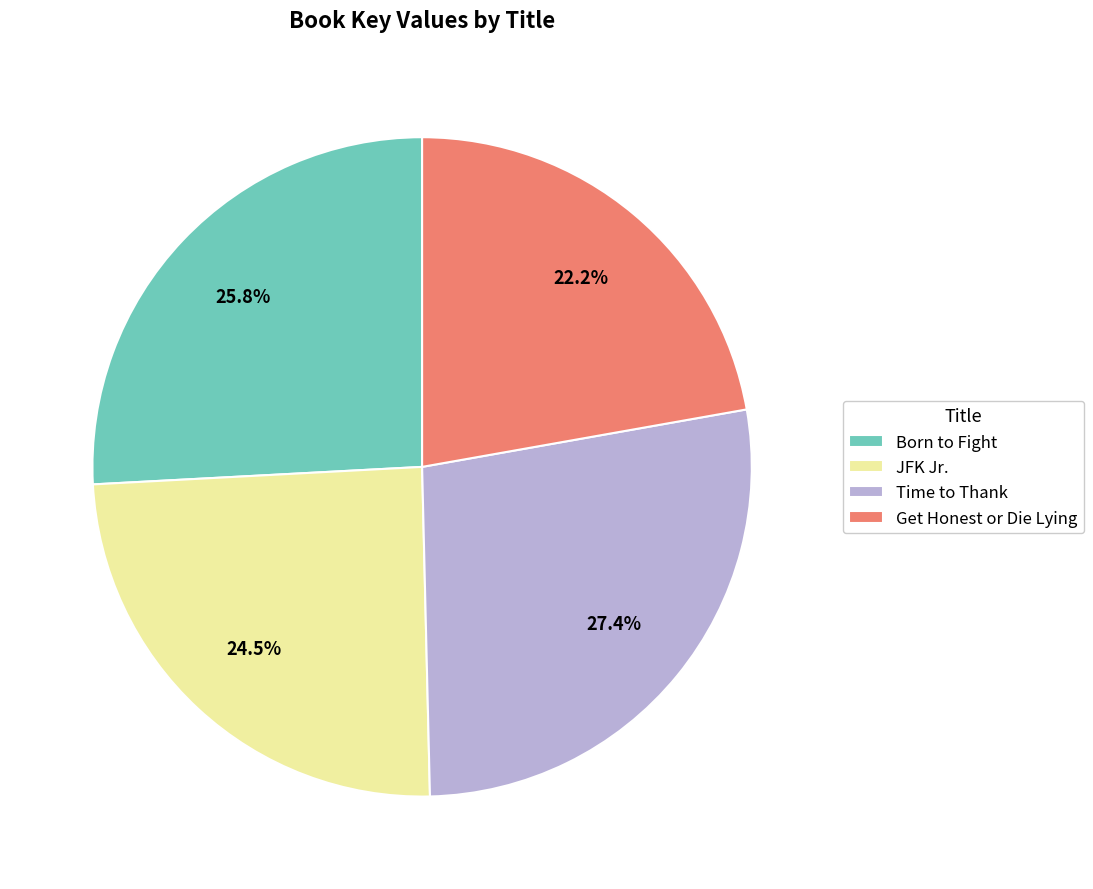

Rank the categories by value from lowest to highest.

Get Honest or Die Lying, JFK Jr., Born to Fight, Time to Thank